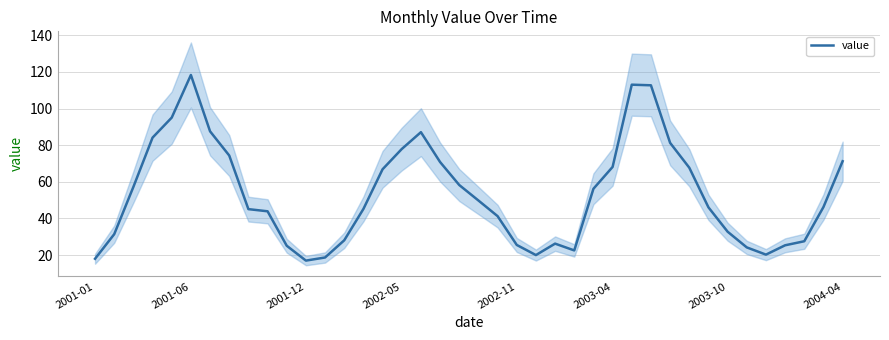

Which has a higher value, 15 or 17?

17